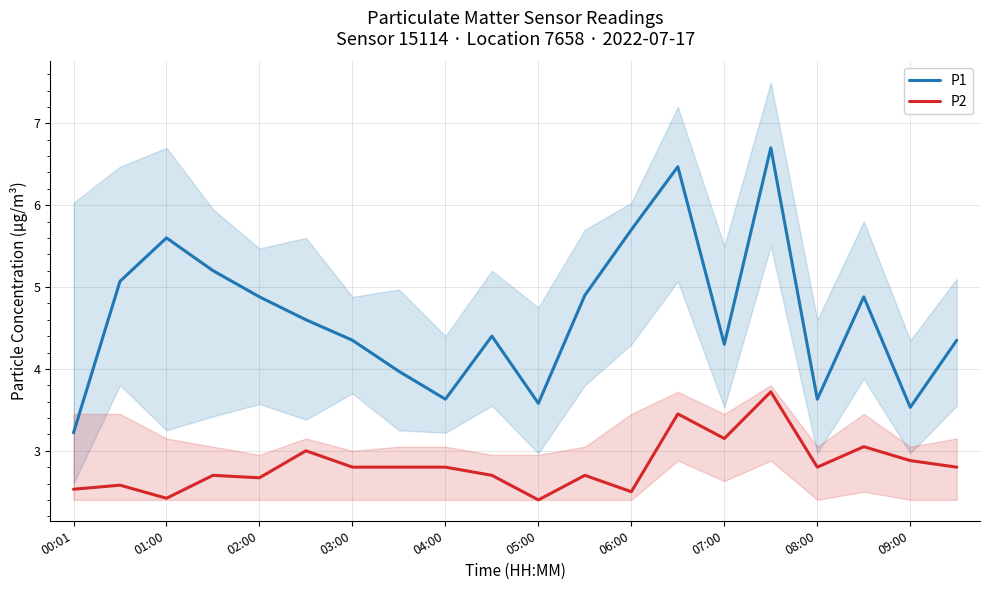

The value of P1 at 09:00 is 1.7. True or false?

False